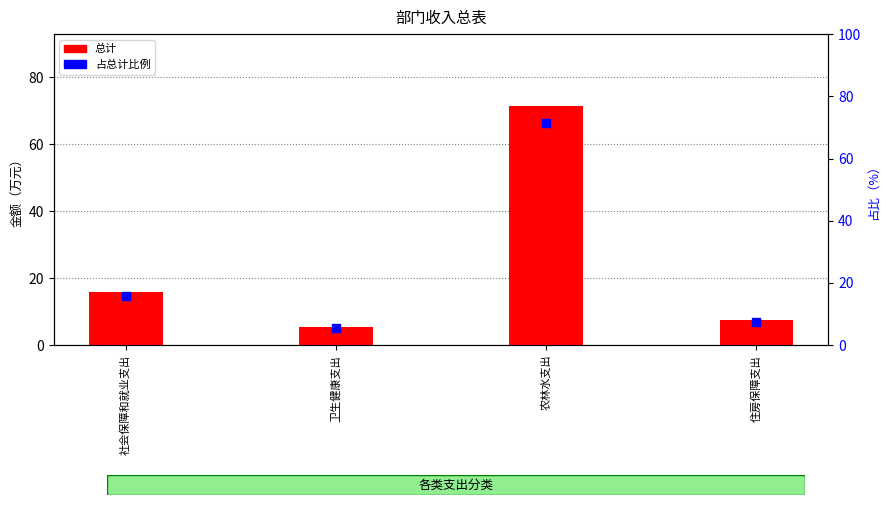

What are all the series names shown in the legend?

总计, 占总计比例